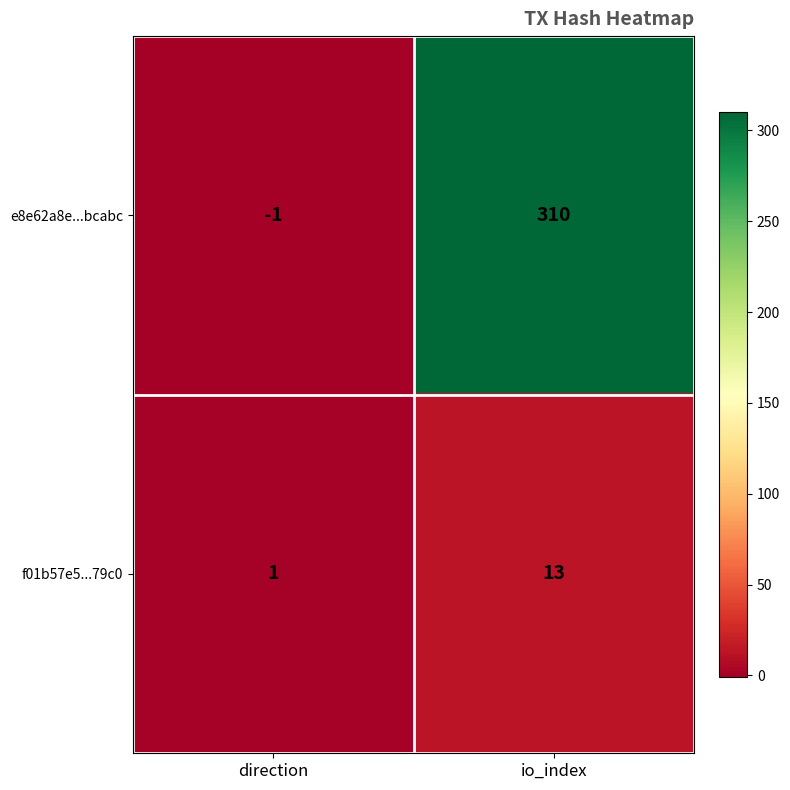

Rank the series at direction from highest to lowest value.

f01b57e5...79c0, e8e62a8e...bcabc